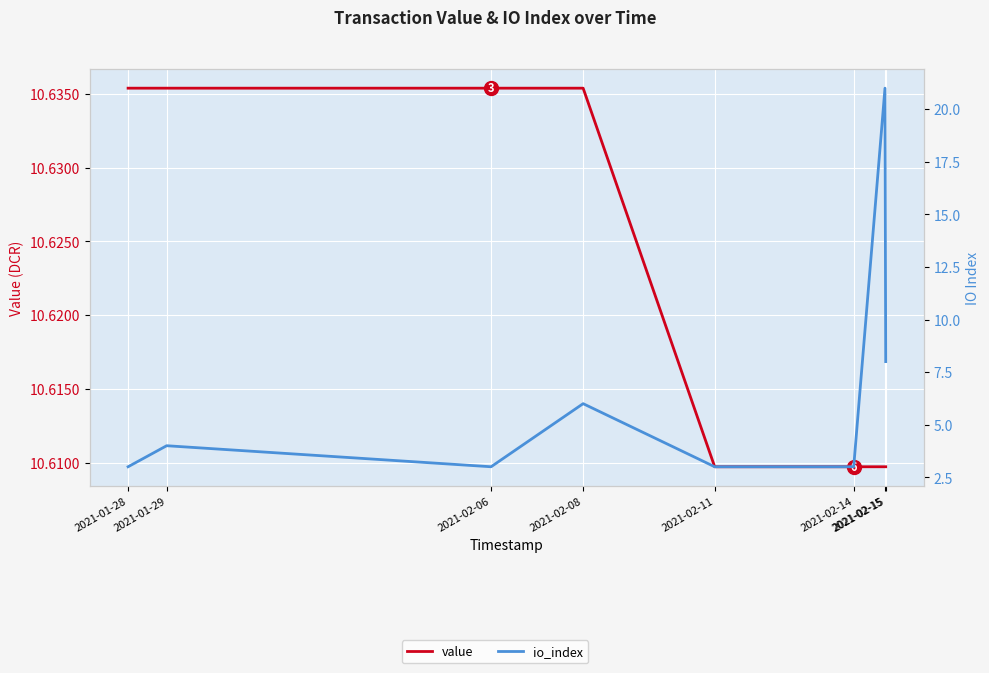

Does the chart display data point markers on the line(s)?

No